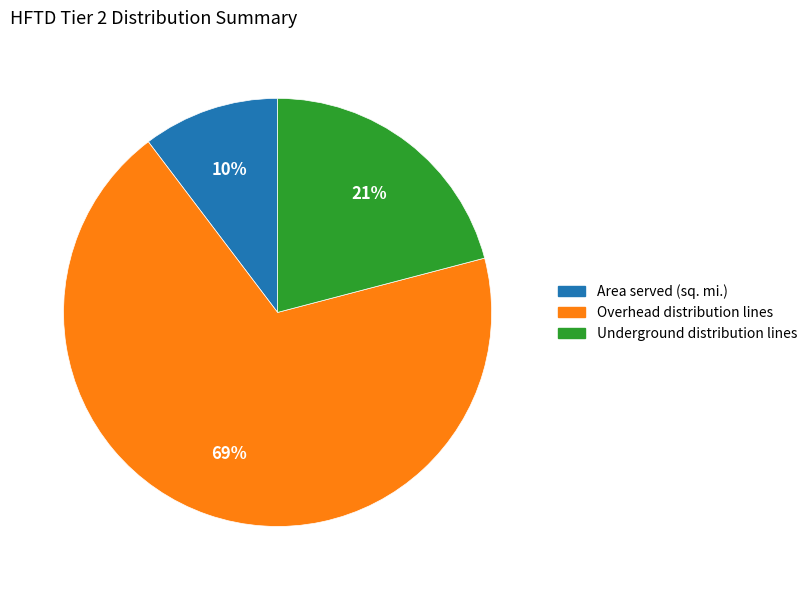

What is the smallest slice in the pie chart?

Area served (sq. mi.)